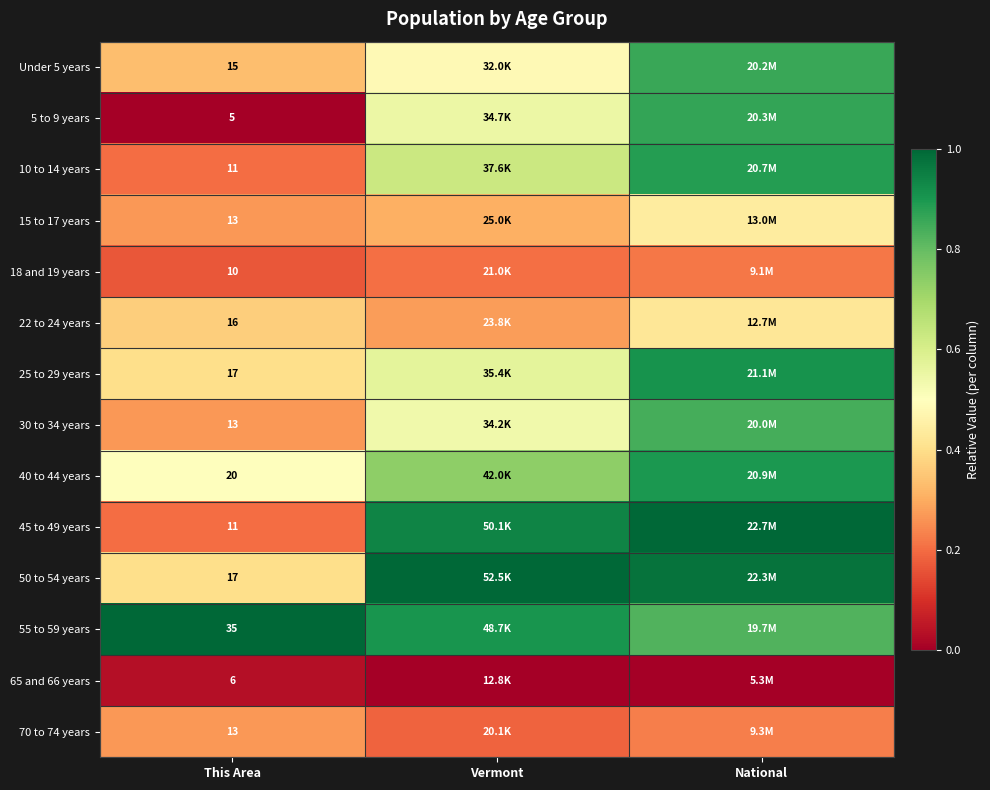

Which has a higher value, Vermont or National?

National